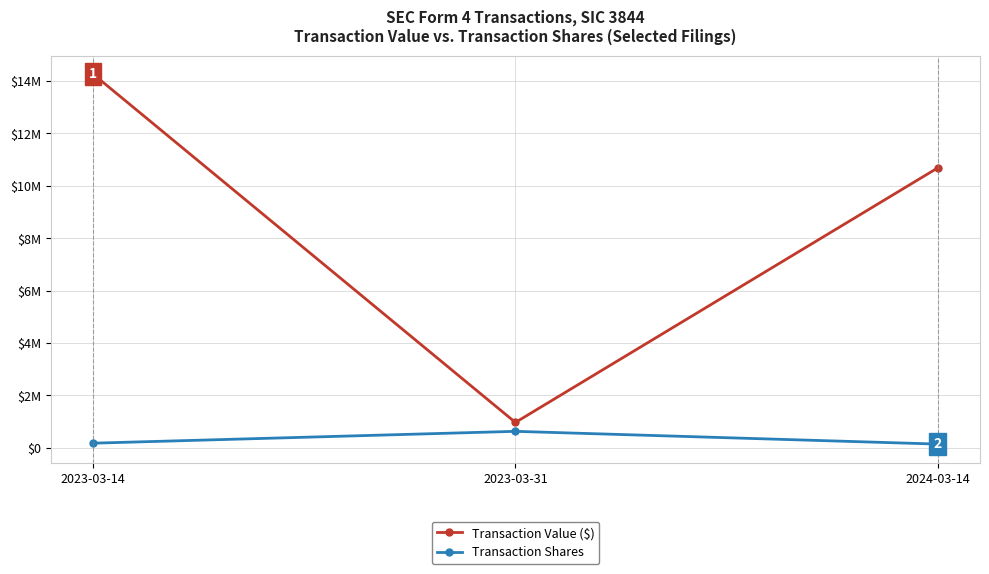

What are all the series names shown in the legend?

Transaction Value ($), Transaction Shares